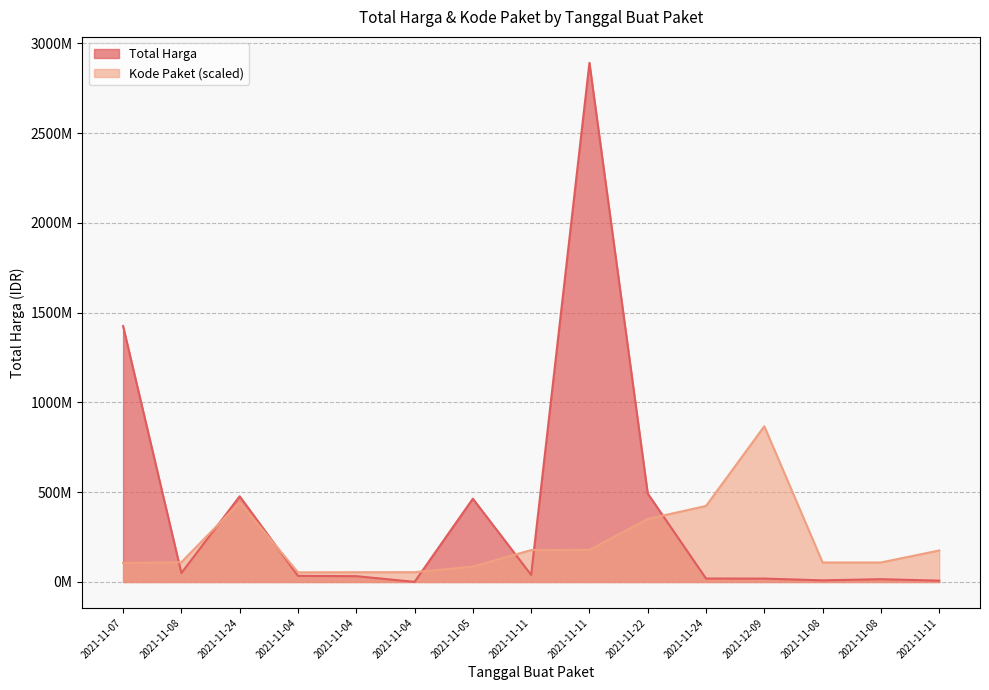

What is the difference between the highest and lowest values at 2021-11-11?

138465903.3